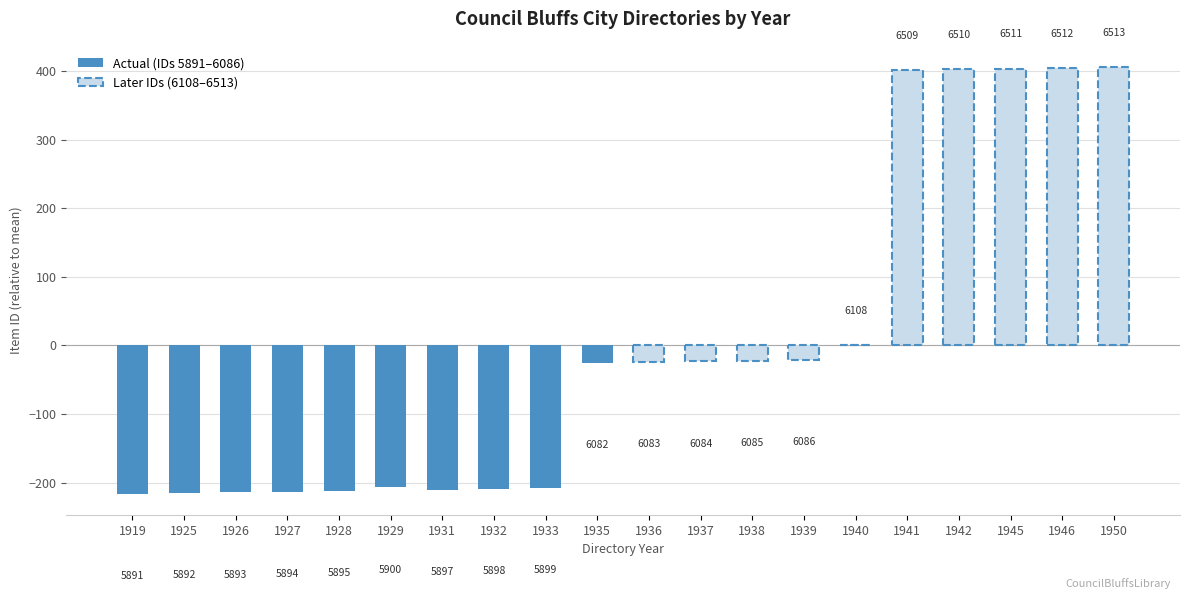

What is the difference between the maximum and second lowest values in the Actual series?

190.0